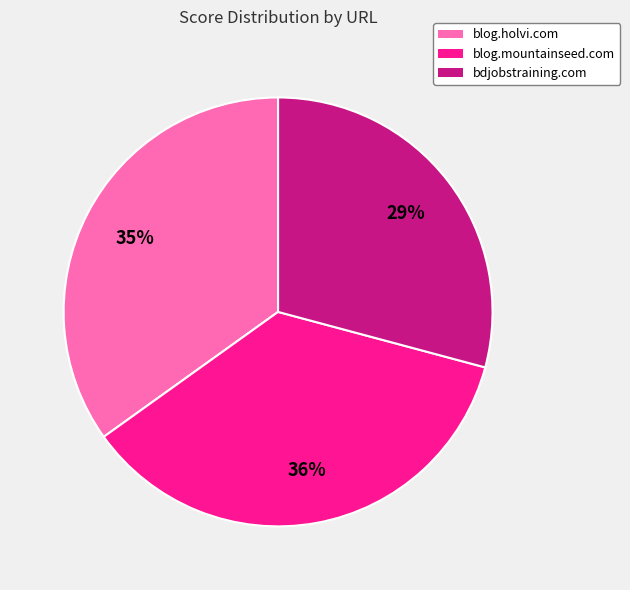

What percentage is the blog.holvi.com slice, to the nearest percent?

35%